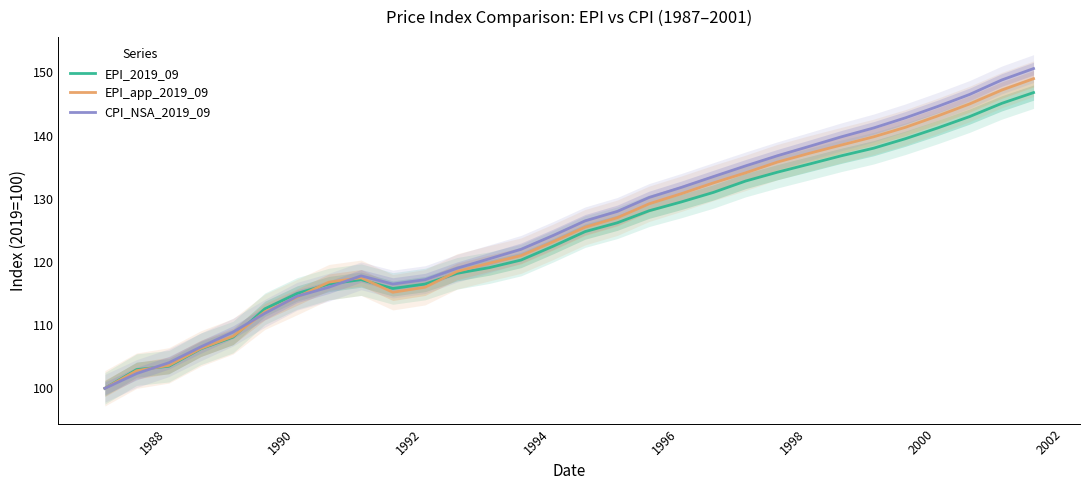

How many lines are shown in the chart?

3